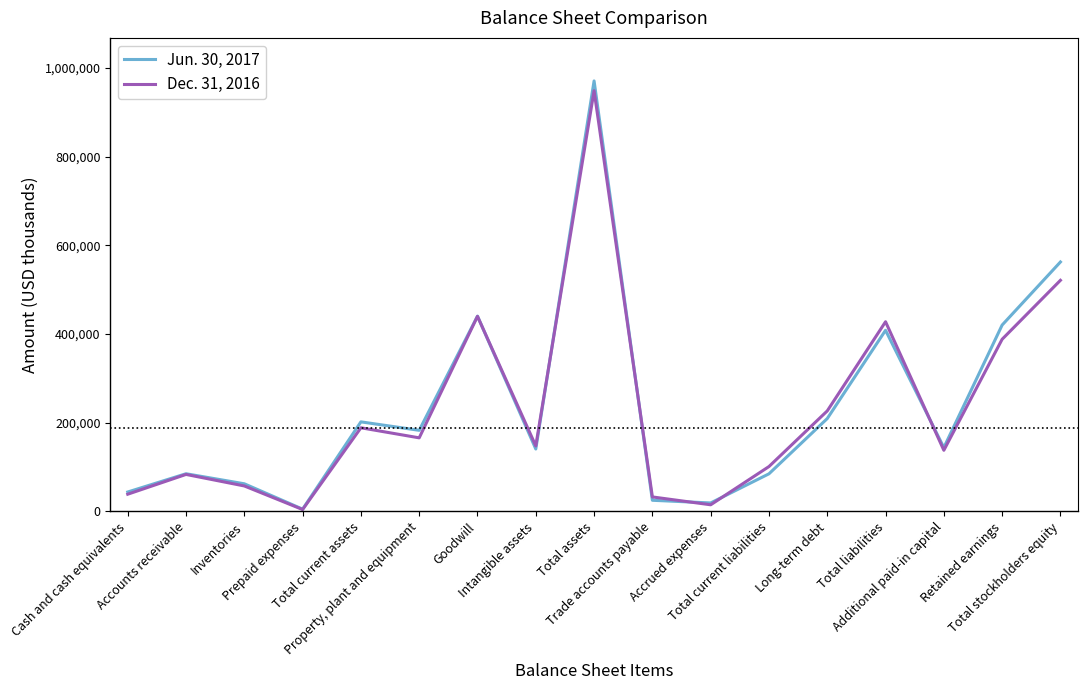

What is the difference between the Jun. 30, 2017 values at Intangible assets and Goodwill?

299638